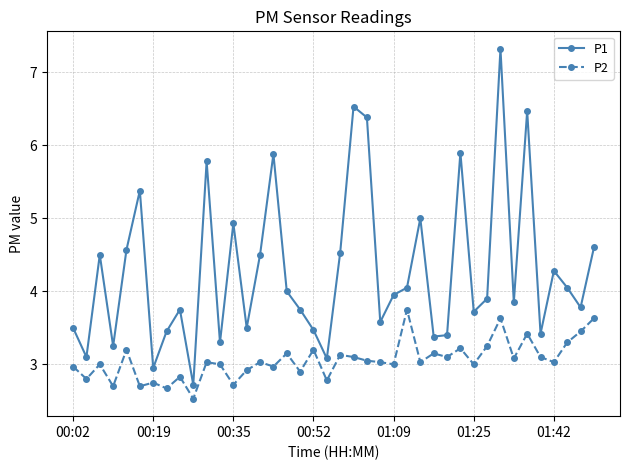

Which series has the widest spread of values?

P1